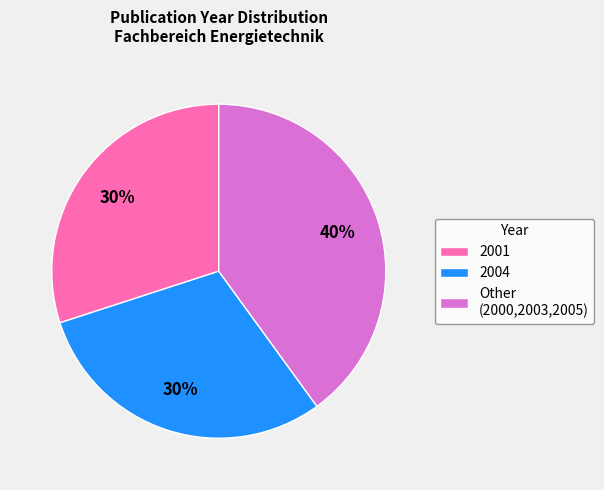

Is the sum of 2001 and Other (2000,2003,2005) greater than half?

Yes